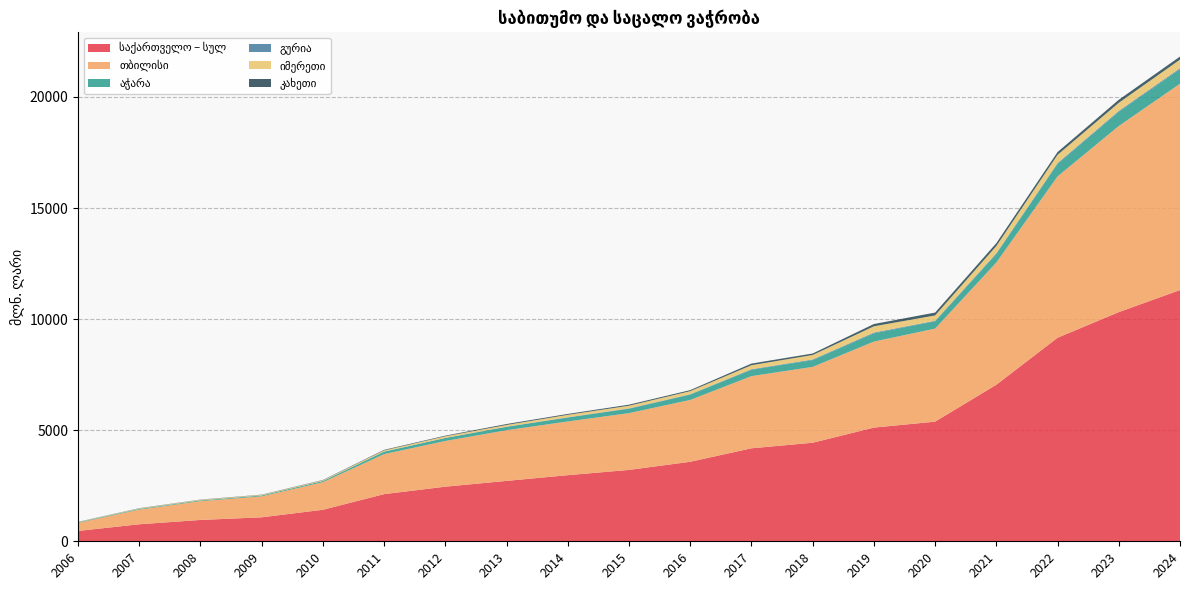

Reading left to right, extract all data points from this chart.

საქართველო – სულ: 2006=465.5	2007=765.4	2008=960.3	2009=1078.9	2010=1418.9	2011=2122.8	2012=2458.1	2013=2718.5	2014=2975.8	2015=3212.8	2016=3579.3	2017=4185.8	2018=4436.4	2019=5117.9	2020=5385.5	2021=7047.4	2022=9162.5	2023=10315.4	2024=11309.3
თბილისი: 2006=362.3	2007=660.7	2008=846.9	2009=945.4	2010=1242.4	2011=1802.1	2012=2057.6	2013=2281.3	2014=2418.4	2015=2557.1	2016=2783.7	2017=3249.2	2018=3414.1	2019=3871.9	2020=4188.5	2021=5502.3	2022=7263.6	2023=8378.0	2024=9288.6
აჭარა: 2006=24.1	2007=29.2	2008=32.0	2009=38.0	2010=50.4	2011=108.7	2012=133.0	2013=152.6	2014=175.6	2015=196.5	2016=237.1	2017=285.6	2018=304.9	2019=370.3	2020=327.0	2021=384.3	2022=567.5	2023=641.8	2024=650.0
გურია: 2006=1.8	2007=1.9	2008=2.0	2009=1.3	2010=2.6	2011=5.6	2012=6.9	2013=6.7	2014=12.2	2015=17.5	2016=19.0	2017=24.9	2018=29.1	2019=35.5	2020=25.8	2021=33.4	2022=31.6	2023=38.0	2024=46.8
იმერეთი: 2006=14.3	2007=21.6	2008=24.9	2009=25.0	2010=31.0	2011=51.7	2012=72.5	2013=78.5	2014=111.4	2015=119.2	2016=139.8	2017=180.8	2018=202.0	2019=282.1	2020=240.0	2021=325.2	2022=372.1	2023=366.1	2024=388.3
კახეთი: 2006=7.5	2007=10.8	2008=10.1	2009=11.0	2010=15.0	2011=25.6	2012=27.7	2013=40.9	2014=39.7	2015=46.9	2016=45.9	2017=73.8	2018=66.4	2019=102.3	2020=128.4	2021=128.3	2022=123.7	2023=135.7	2024=136.5